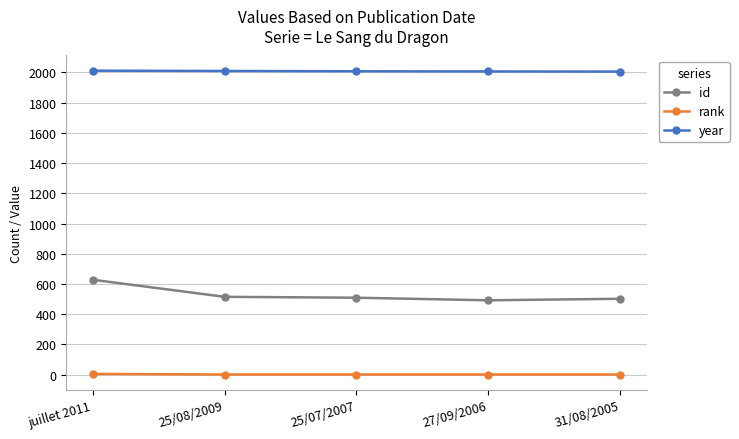

At which label does year first exceed 2007?

juillet 2011